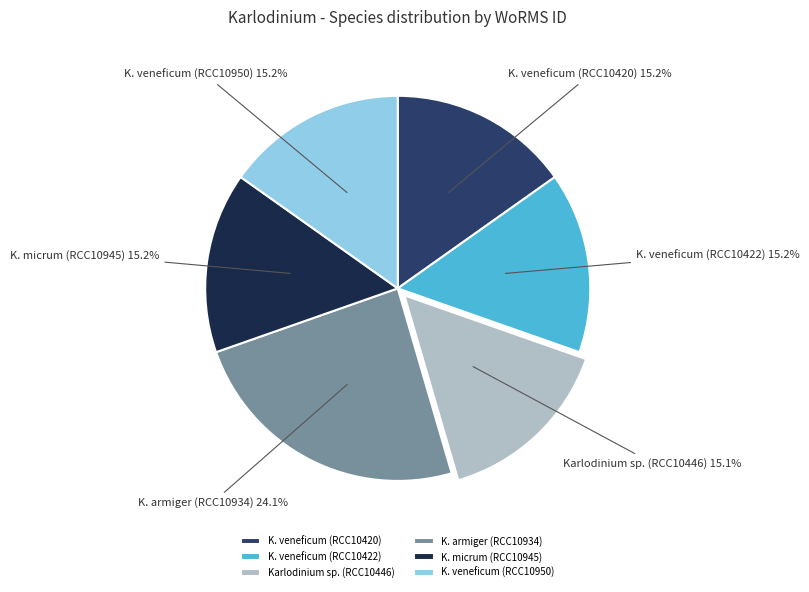

What is the largest slice in the pie chart?

K. armiger (RCC10934)